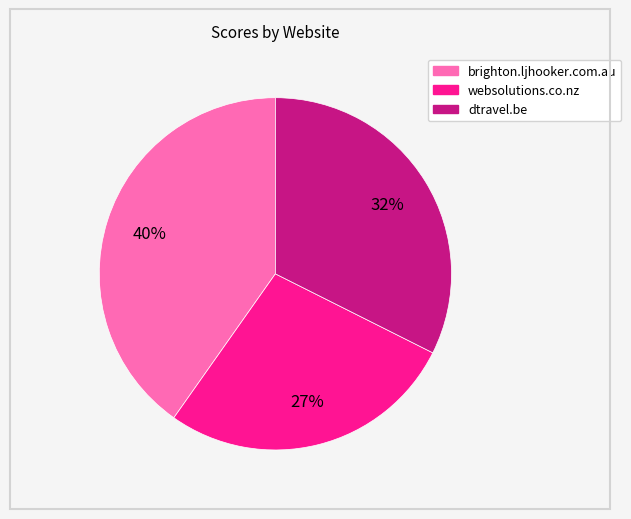

How many slices are in this pie chart?

3